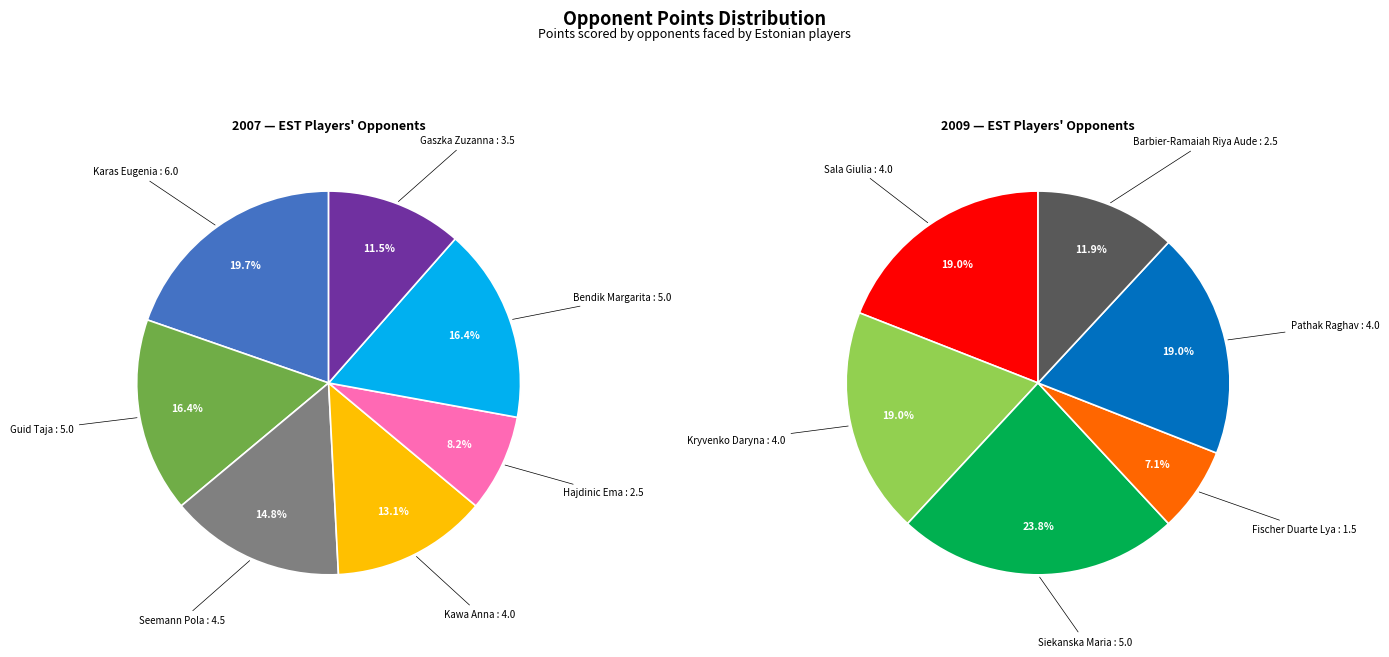

Combined, do Pathak Raghav and Hajdinic Ema account for over 50%?

No